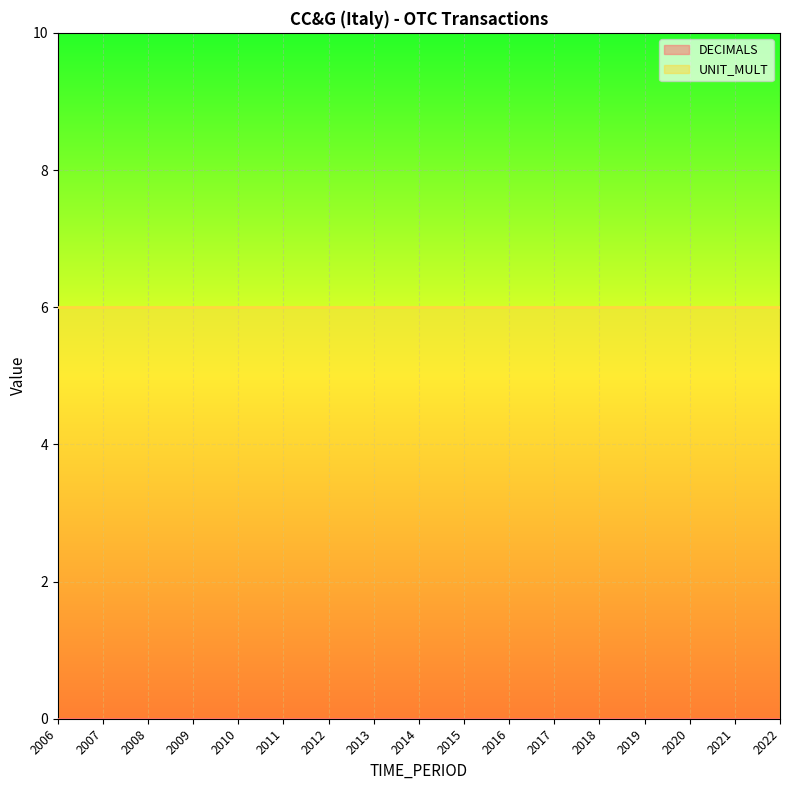

Reading left to right, transcribe all the data shown in this chart.

DECIMALS: 2006=0	2007=0	2008=0	2009=0	2010=0	2011=0	2012=0	2013=0	2014=0	2015=0	2016=0	2017=0	2018=0	2019=0	2020=0	2021=0	2022=0
UNIT_MULT: 2006=6	2007=6	2008=6	2009=6	2010=6	2011=6	2012=6	2013=6	2014=6	2015=6	2016=6	2017=6	2018=6	2019=6	2020=6	2021=6	2022=6